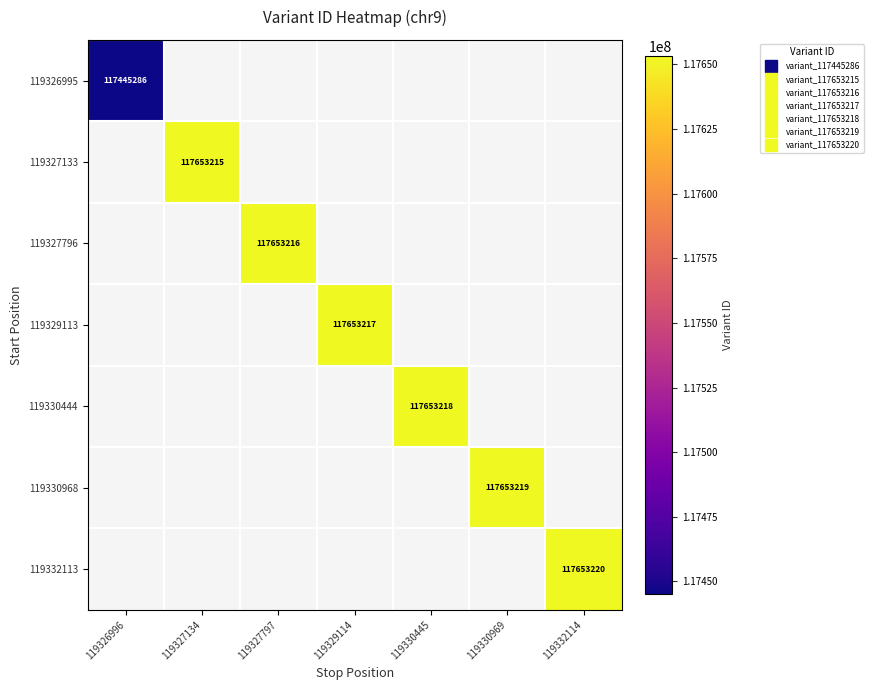

How many positive values does the 119327133 series have?

1